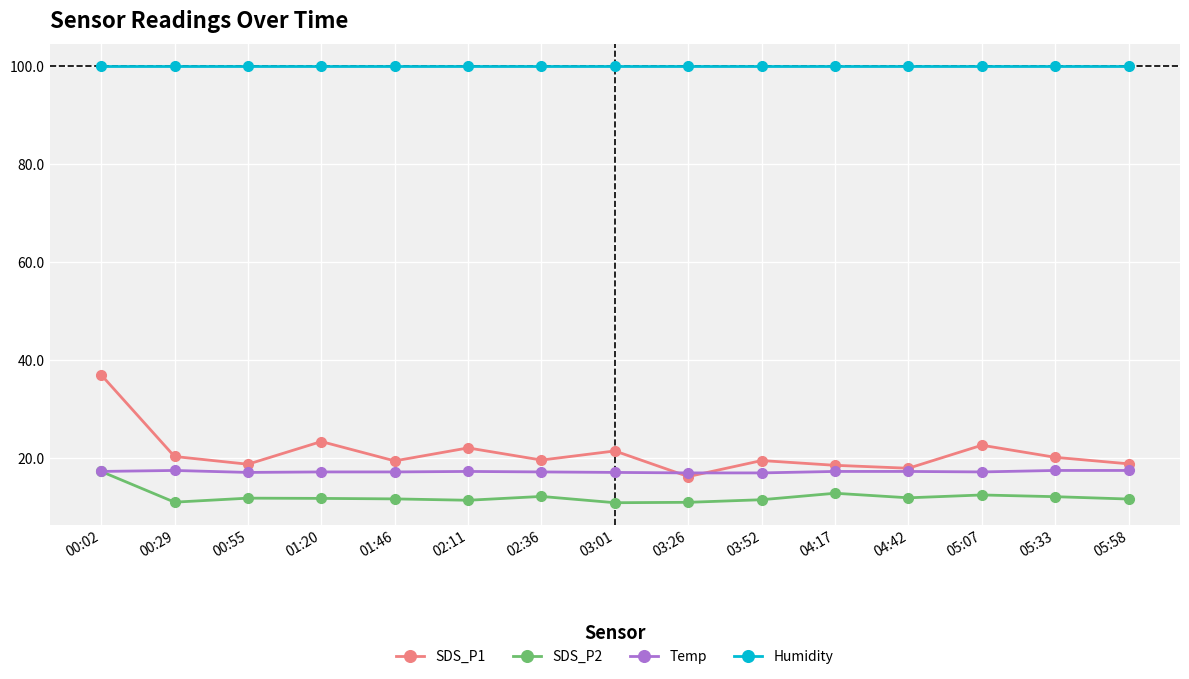

Which series has the largest total across all categories?

Humidity